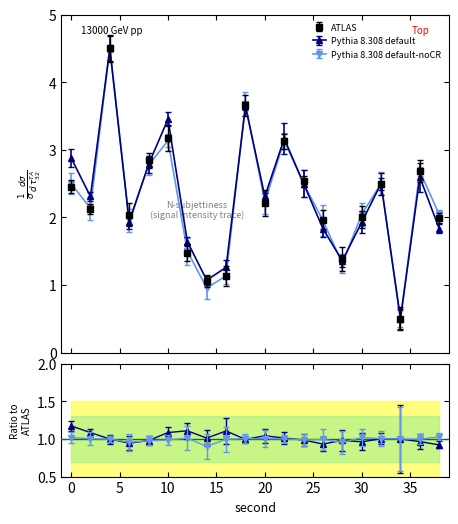

Reading right to left, list all the values displayed in this chart.

ATLAS: 2.0	2.7	0.5	2.5	2.0	1.4	2.0	2.5	3.1	2.2	3.7	1.1	1.1	1.5	3.2	2.8	2.0	4.5	2.1	2.5
Pythia 8.308 default: 1.8	2.6	0.5	2.5	1.9	1.4	1.8	2.5	3.2	2.3	3.6	1.3	1.1	1.6	3.5	2.8	1.9	4.5	2.3	2.9
Pythia 8.308 default-noCR: 2.0	2.7	0.5	2.5	2.0	1.3	2.0	2.5	3.1	2.2	3.7	1.1	1.0	1.5	3.1	2.8	2.0	4.5	2.1	2.5